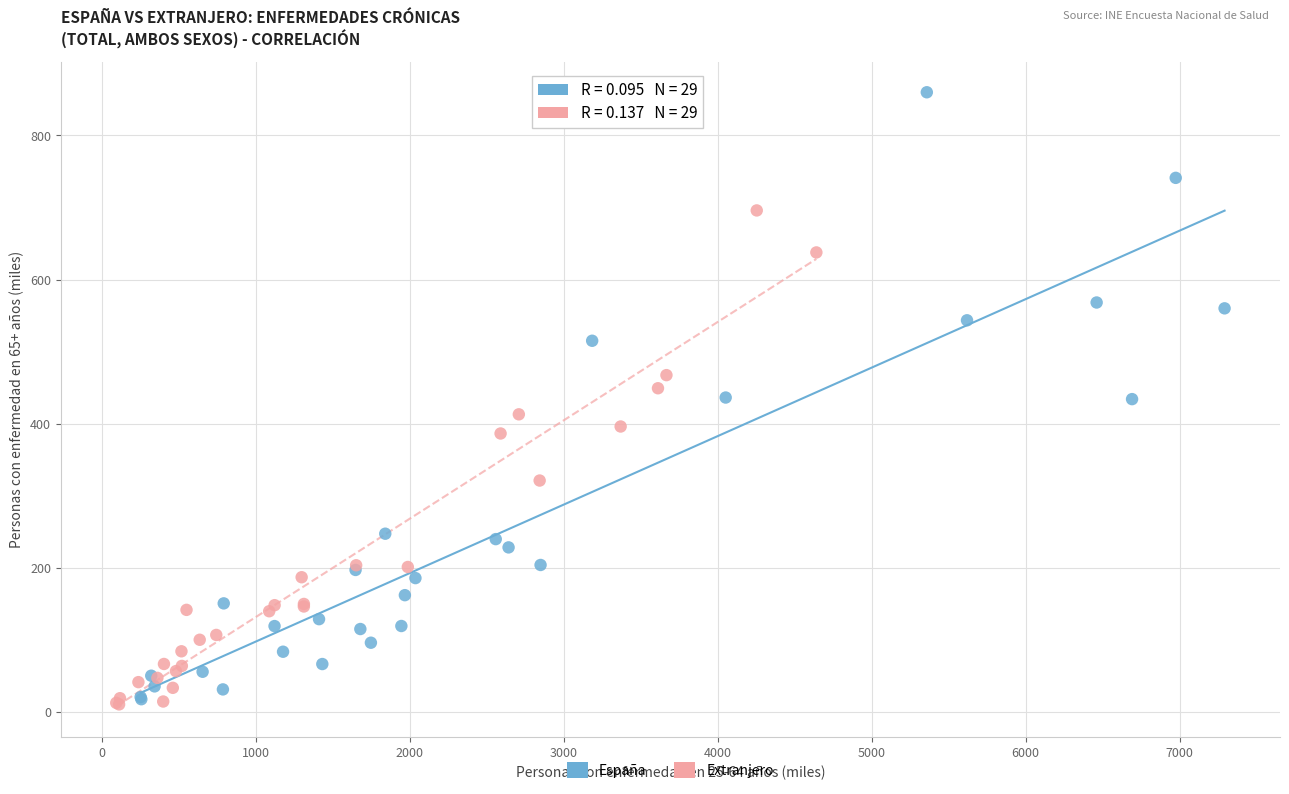

Which series has the widest spread of Y values?

España